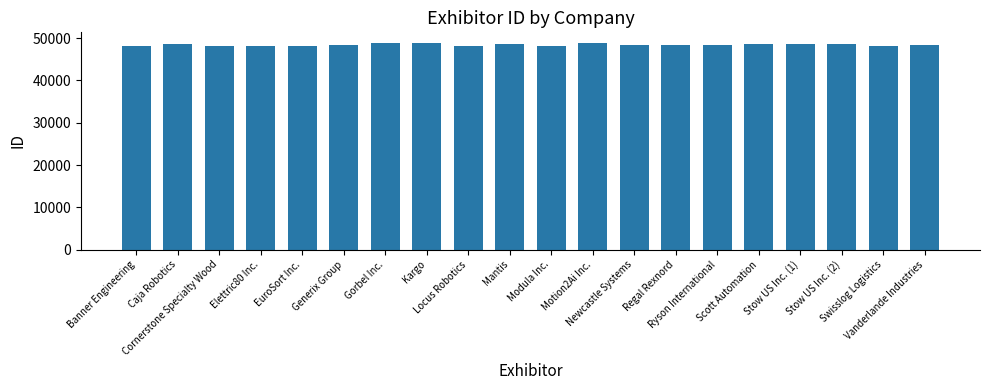

Between Stow US Inc. (2) and Elettric80 Inc., which is larger?

Stow US Inc. (2)